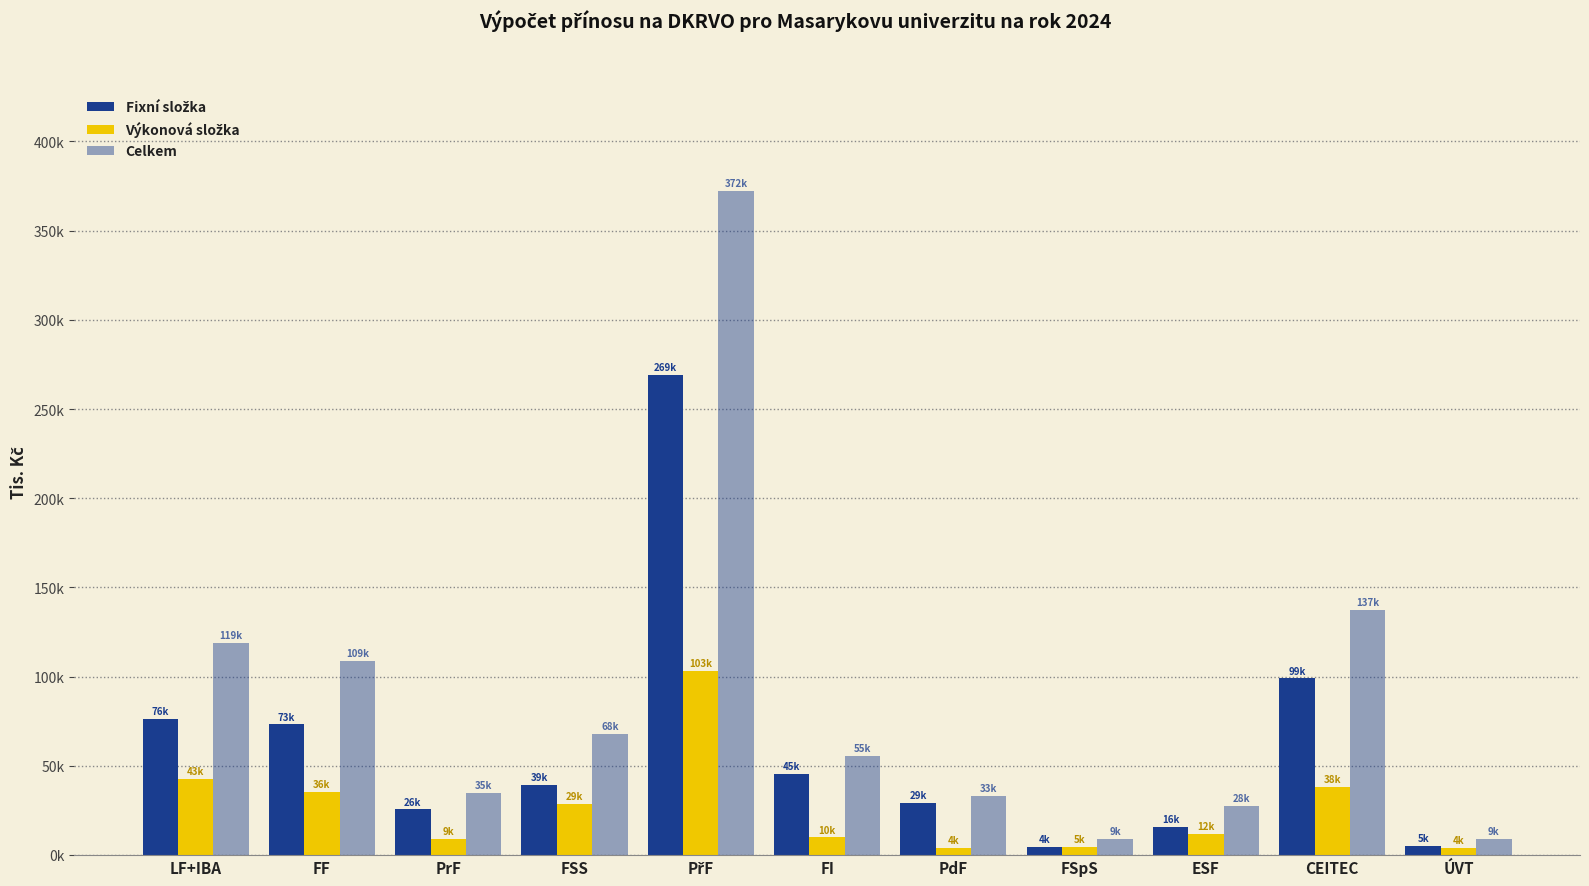

Are the bars grouped side by side (vs. stacked)?

Yes